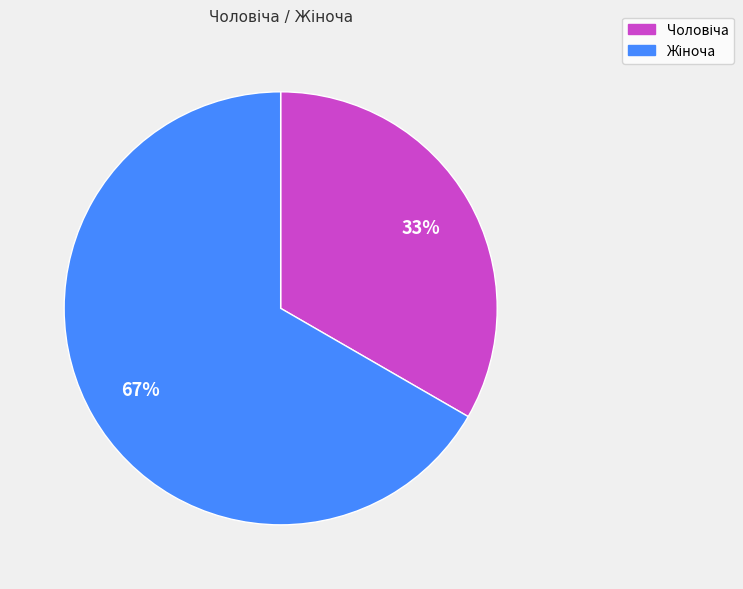

Is there a majority slice in this chart?

Yes